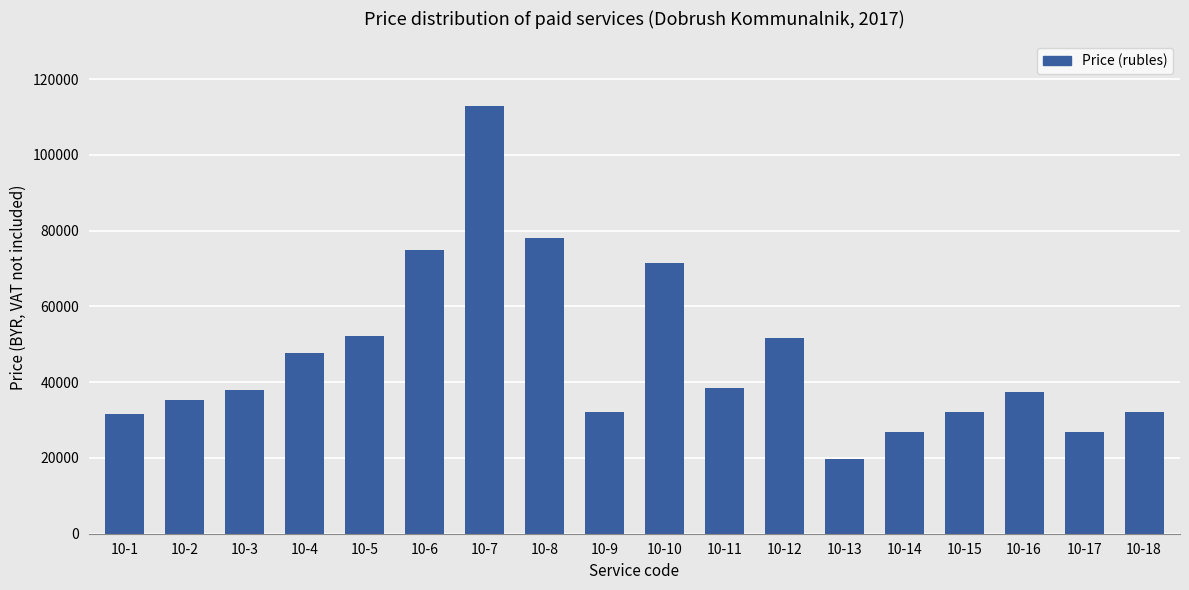

What is the minimum value shown in the chart?

19800